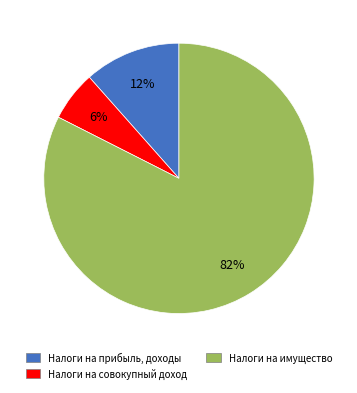

Which has a higher value, Налоги на совокупный доход or Налоги на имущество?

Налоги на имущество